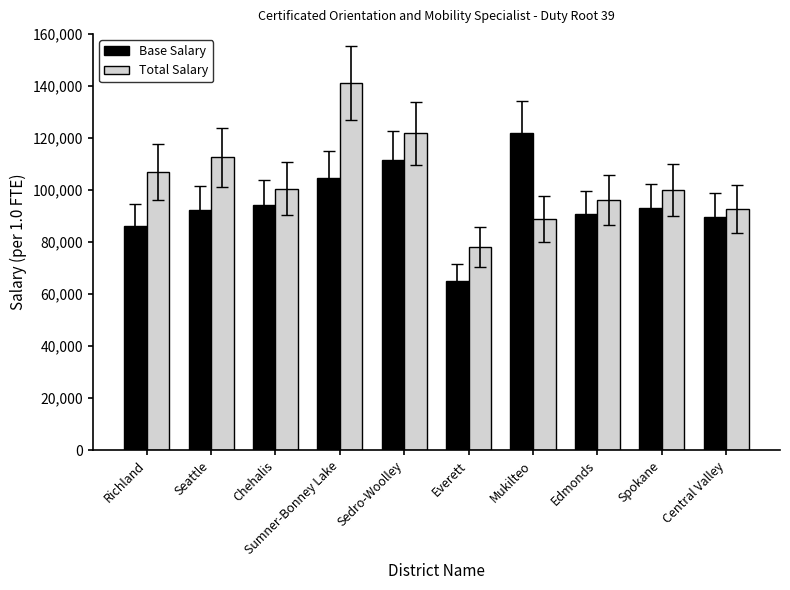

At which label does Total Salary first exceed 100546?

Richland